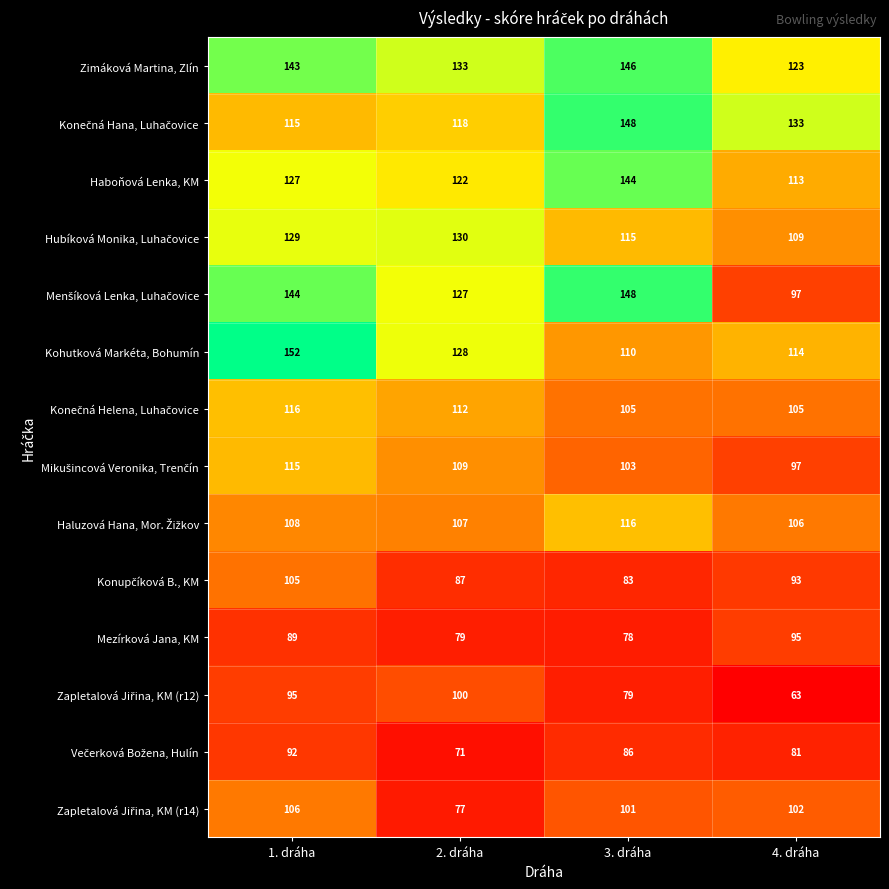

What is the sum of all Zimáková Martina, Zlín values?

545